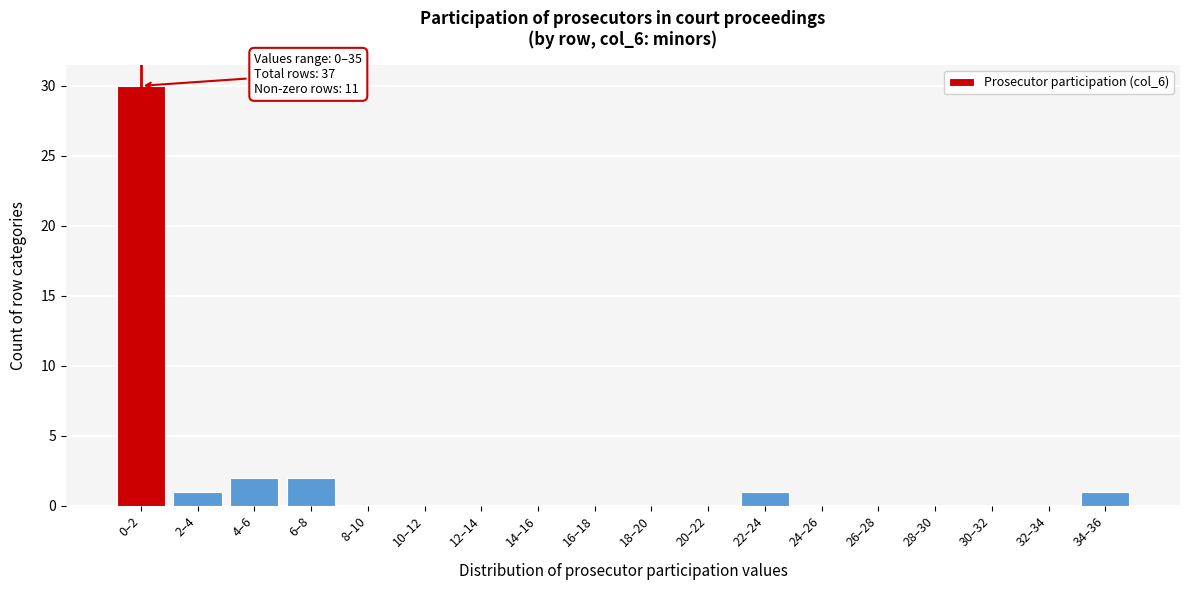

Reading left to right, list all the values displayed in this chart.

0–2=30	2–4=1	4–6=2	6–8=2	8–10=0	10–12=0	12–14=0	14–16=0	16–18=0	18–20=0	20–22=0	22–24=1	24–26=0	26–28=0	28–30=0	30–32=0	32–34=0	34–36=1